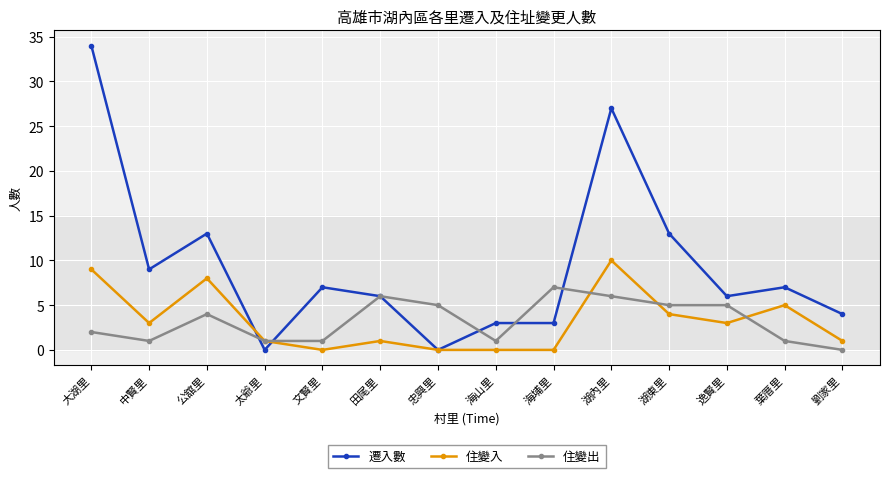

True or false: 住變出 and 住變入 cross at least once.

True